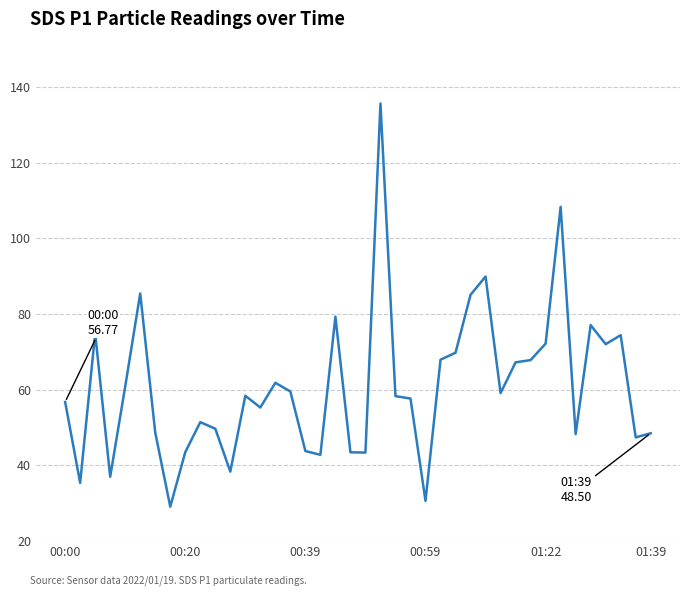

What is the difference between the maximum and minimum values?

106.5